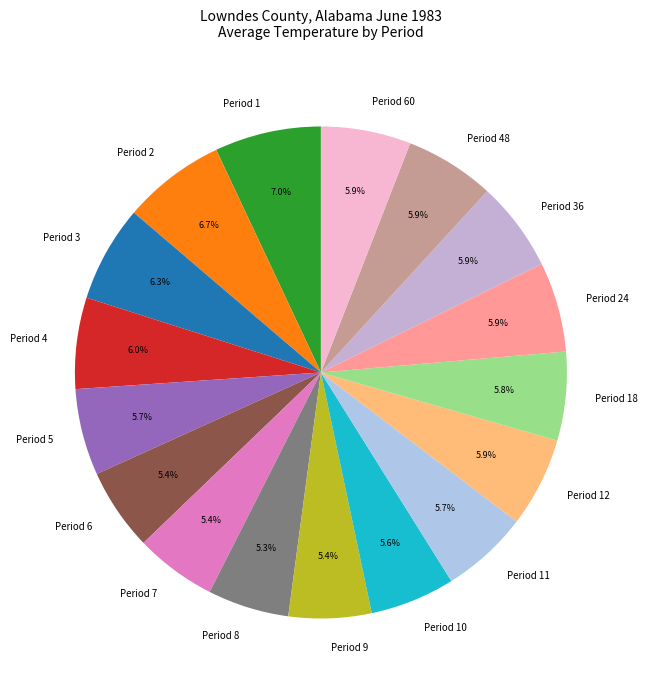

How many segments does this pie chart have?

17